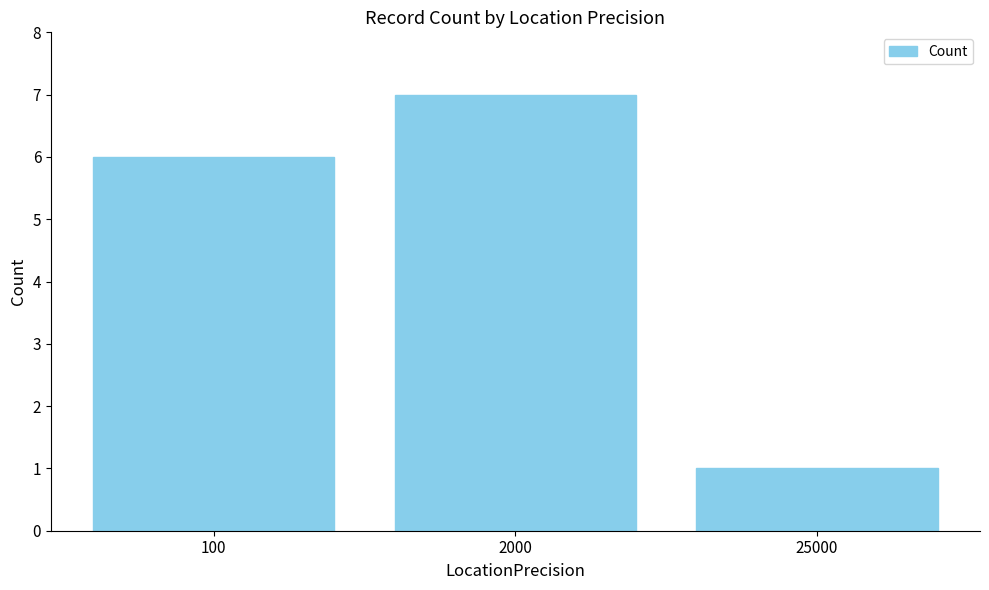

What is the value of the 3rd bar from the left?

1